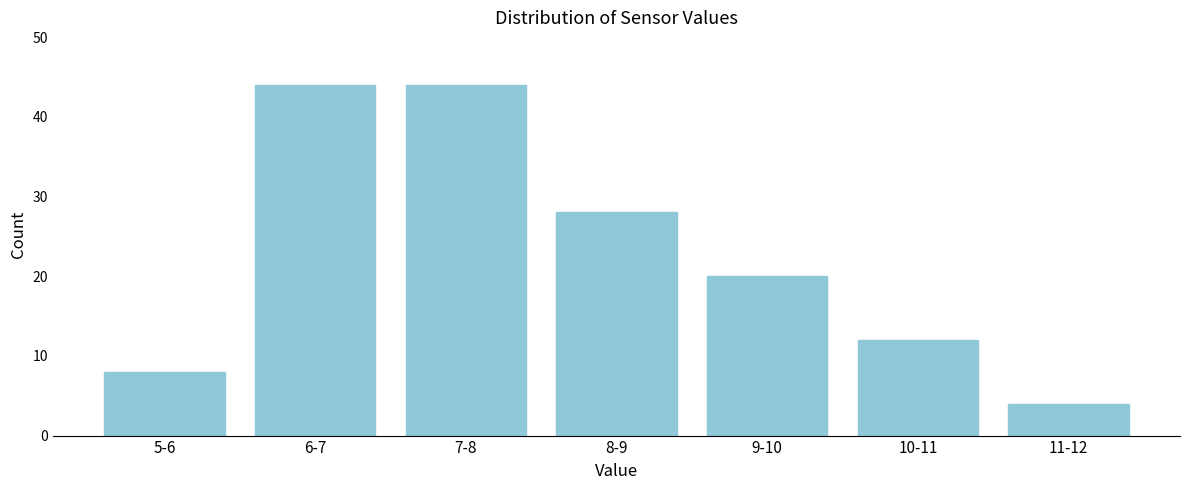

Reading left to right, extract all data points from this chart.

8	44	44	28	20	12	4